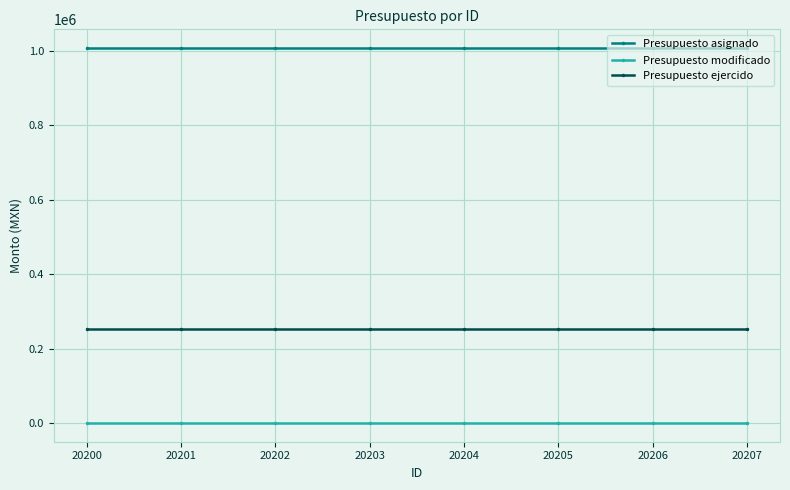

True or false: Presupuesto ejercido has a value of 251700.4 at 20203.

True